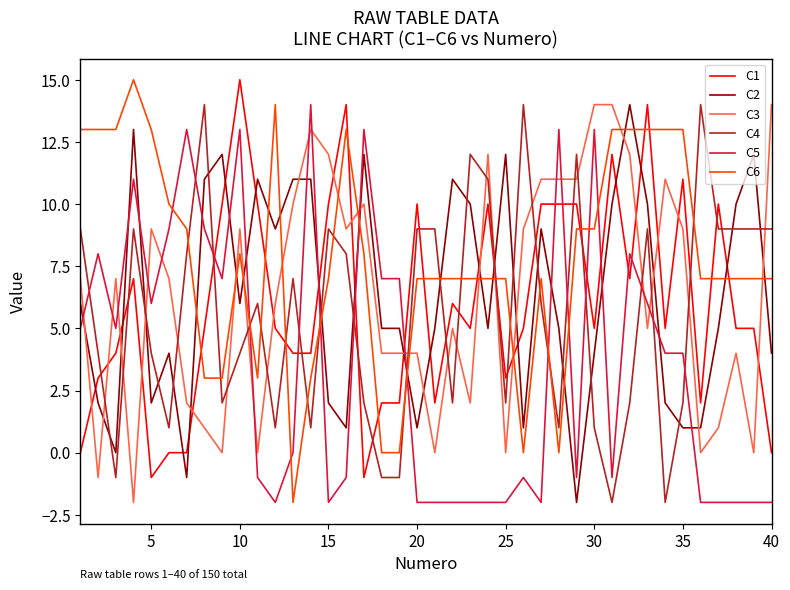

Which series has the largest total across all categories?

C6